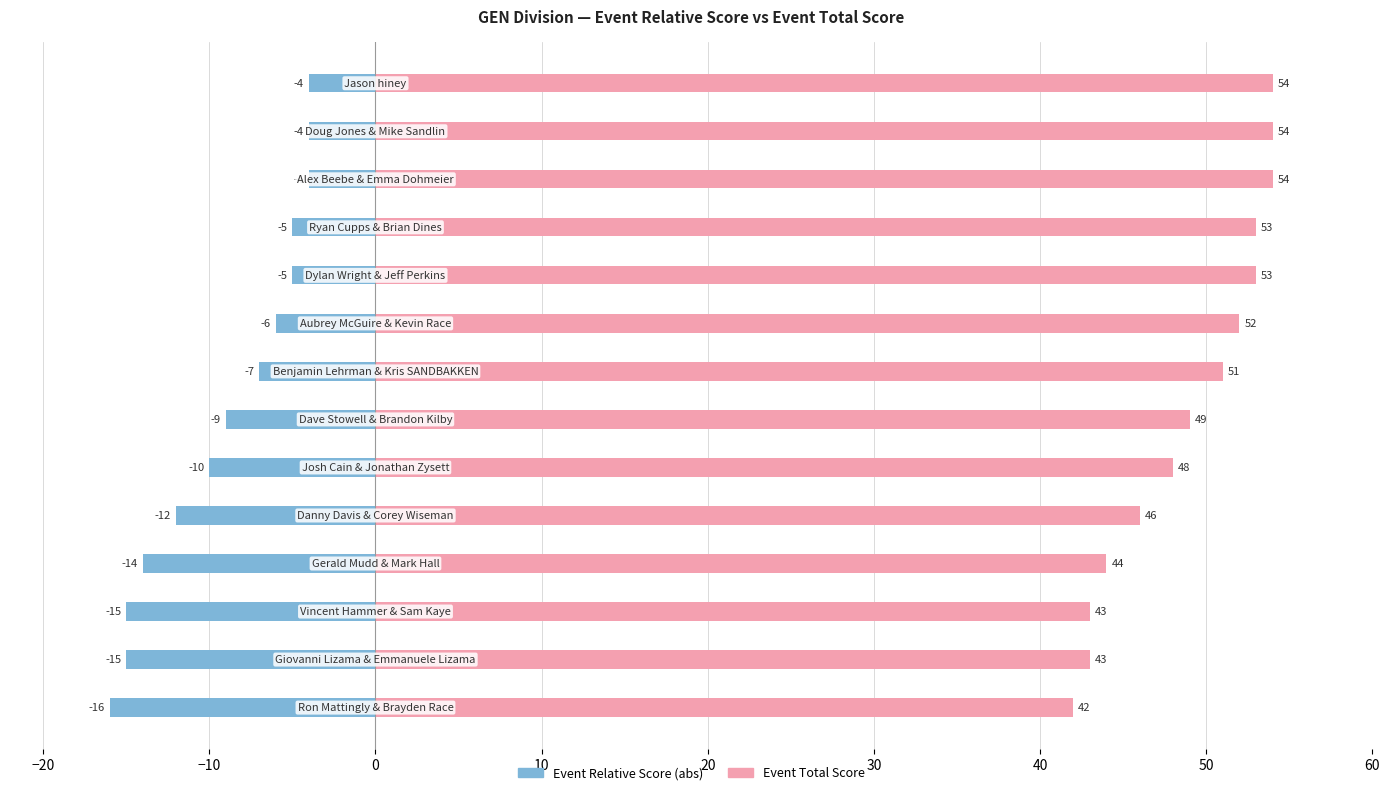

How many categories are shown in the chart?

14